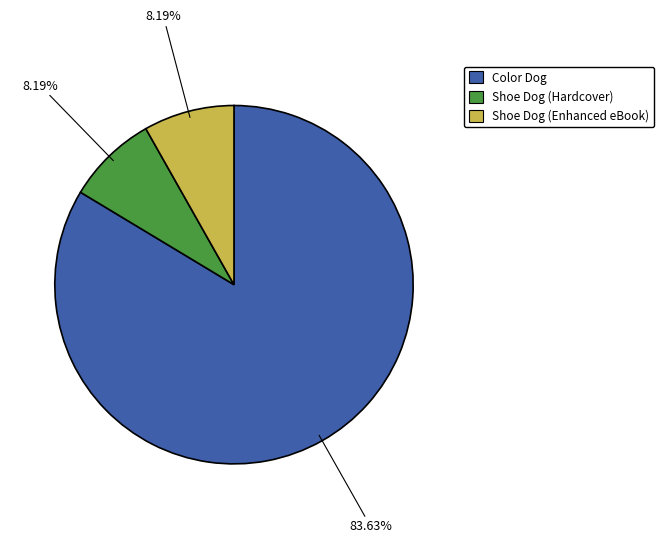

What is the largest slice in the pie chart?

Color Dog